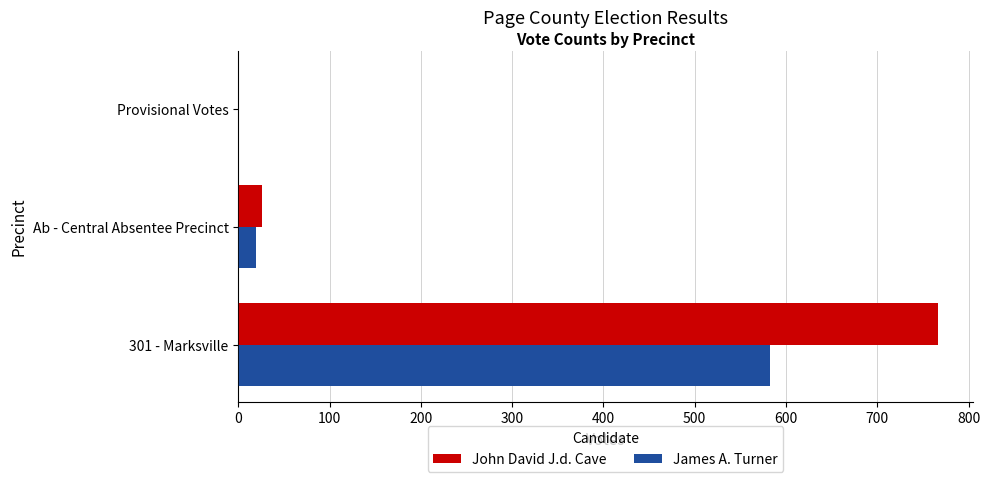

What is the total value across all series at 301 - Marksville?

1349